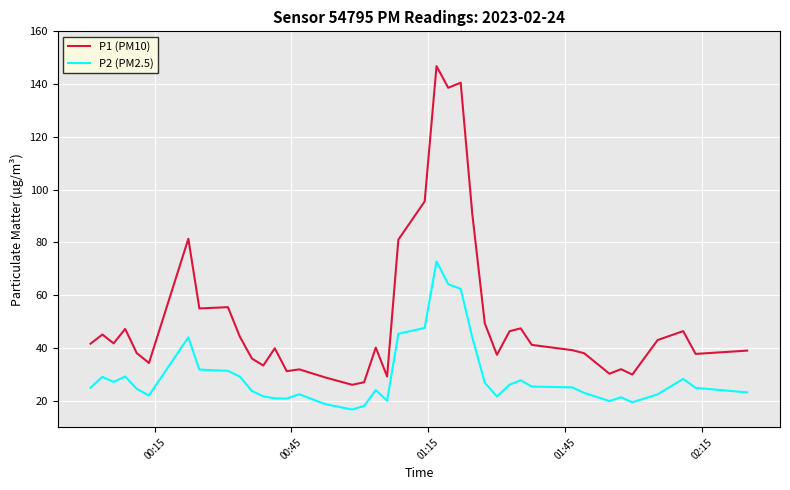

Rank the series by their maximum value, from lowest to highest.

P2 (PM2.5), P1 (PM10)